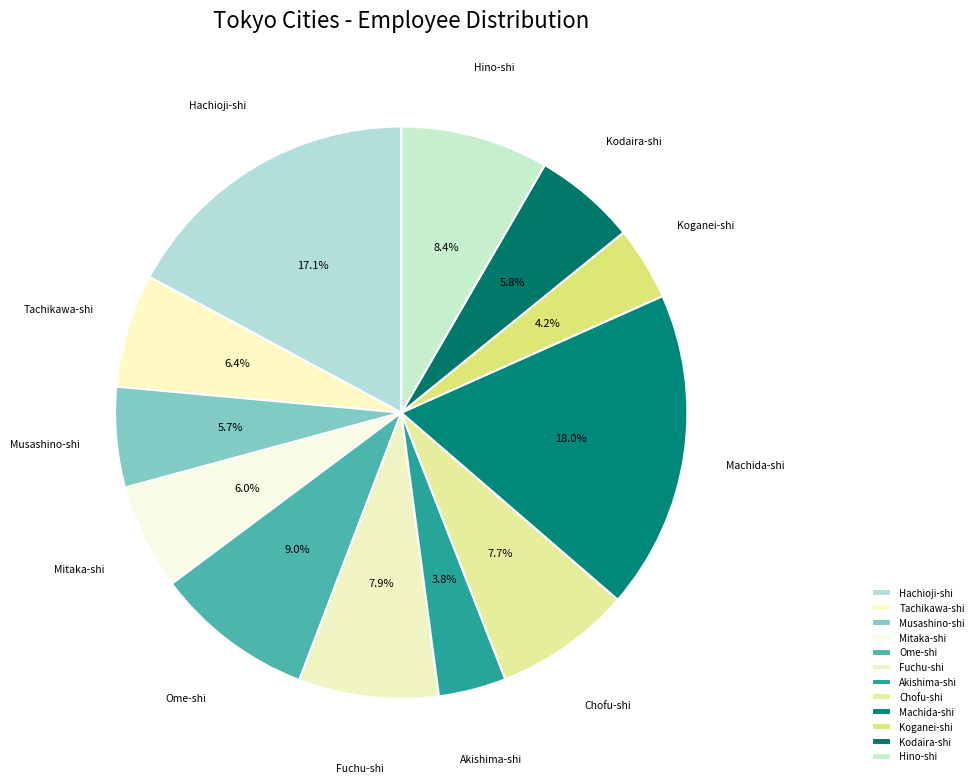

What is the ratio of the value at Mitaka-shi to the value at Musashino-shi?

1.1